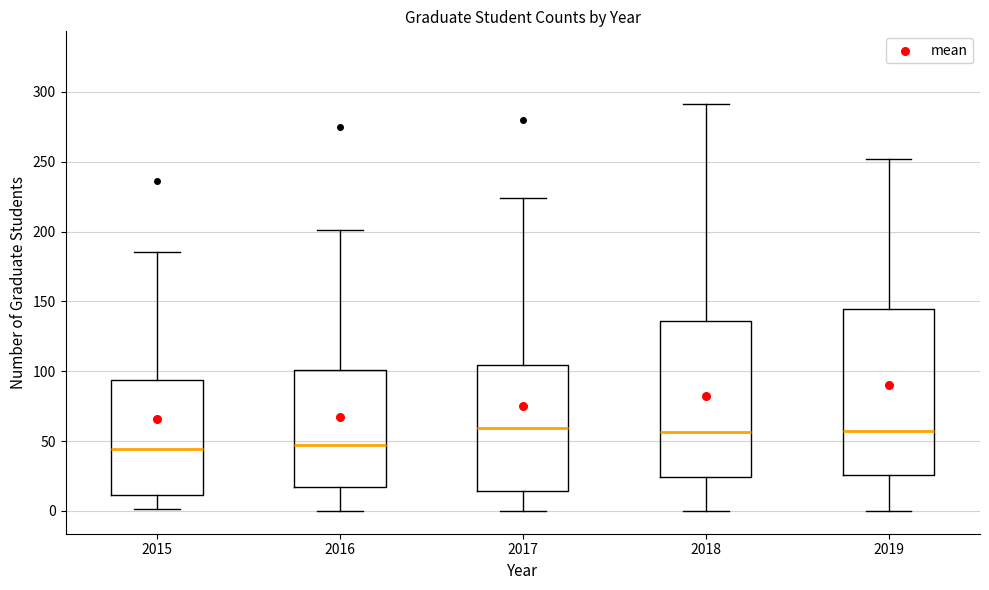

Reading left to right, transcribe this box plot: for each box, give where its median line is, the range the box spans, and where its two whiskers end, as read against the y-axis. The values are not printed on the chart, so give them approximately, as read against the axis.

2015: median 45, box 10 to 95, whiskers 0 to 185
2016: median 45, box 15 to 100, whiskers 0 to 200
2017: median 60, box 15 to 105, whiskers 0 to 225
2018: median 55, box 25 to 135, whiskers 0 to 290
2019: median 55, box 25 to 145, whiskers 0 to 250